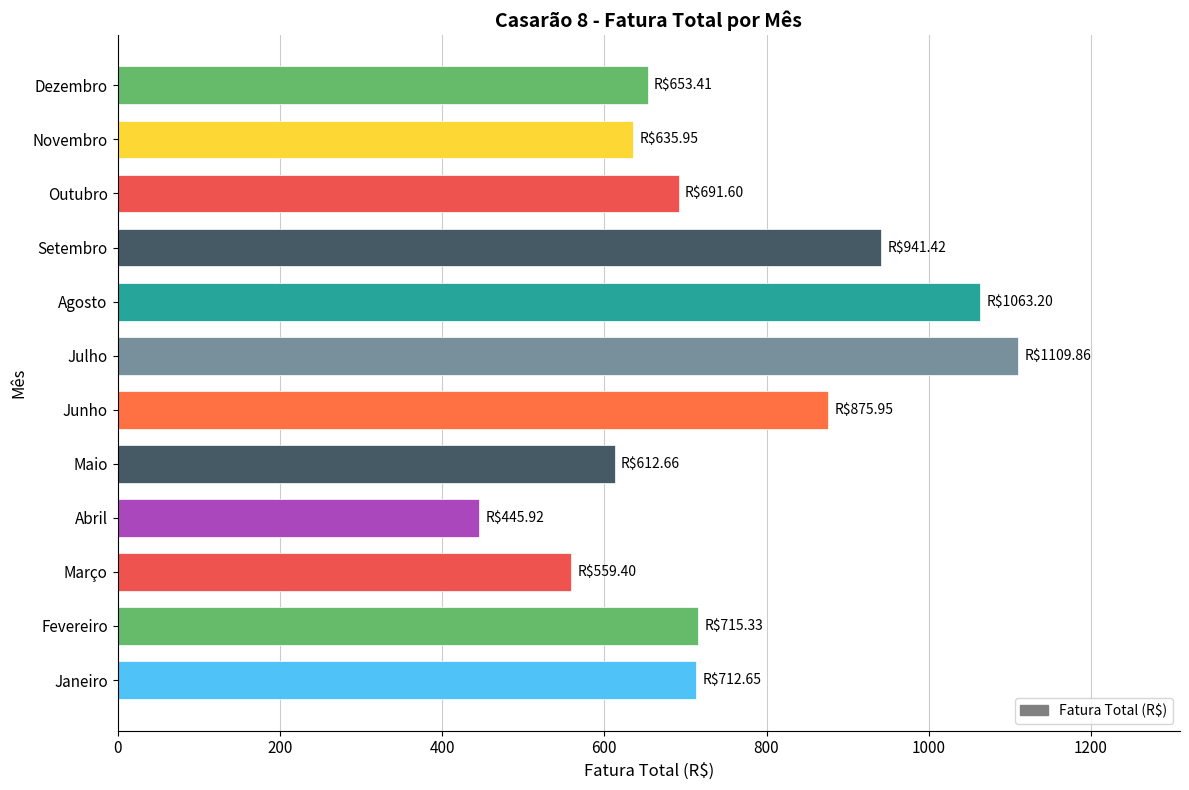

What is the smallest value displayed?

445.9